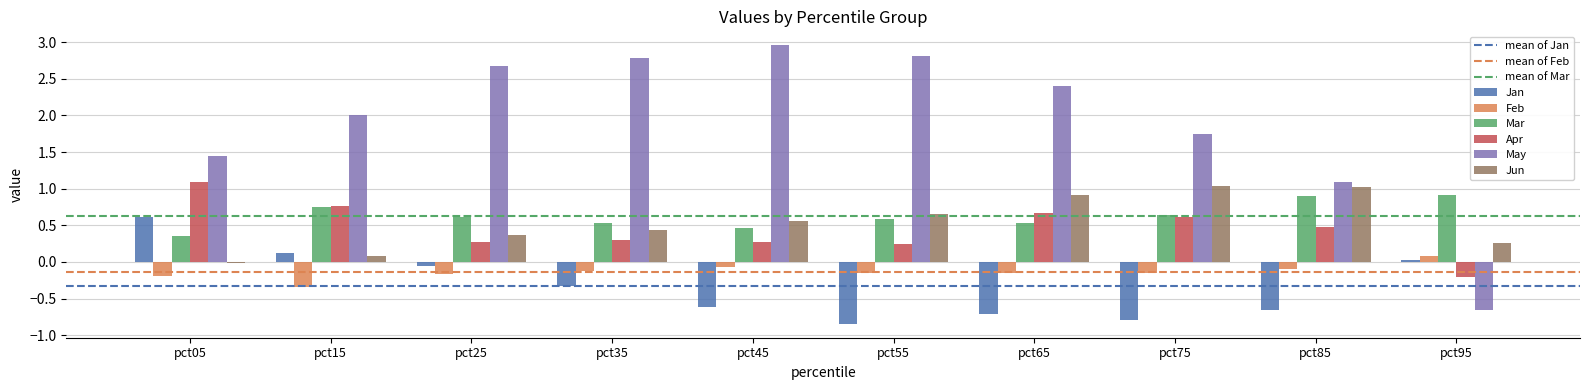

How many data points in Jun are less than 0?

1